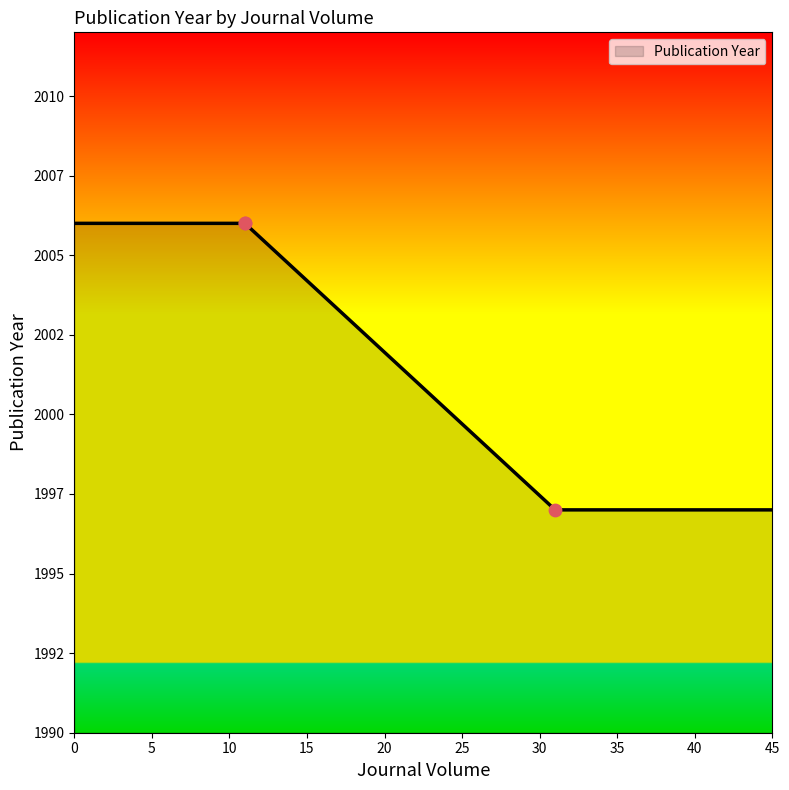

Approximately how many times larger is the value at 31 compared to 11?

1.0